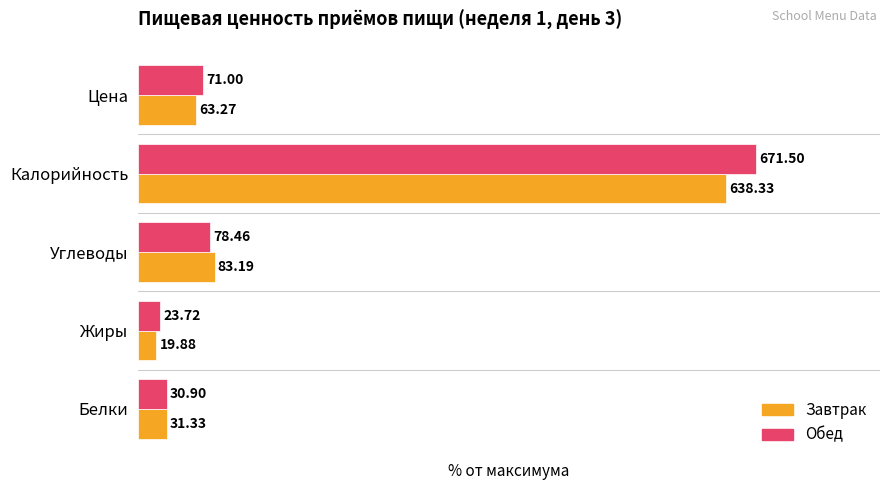

What are all the series names shown in the legend?

Завтрак, Обед